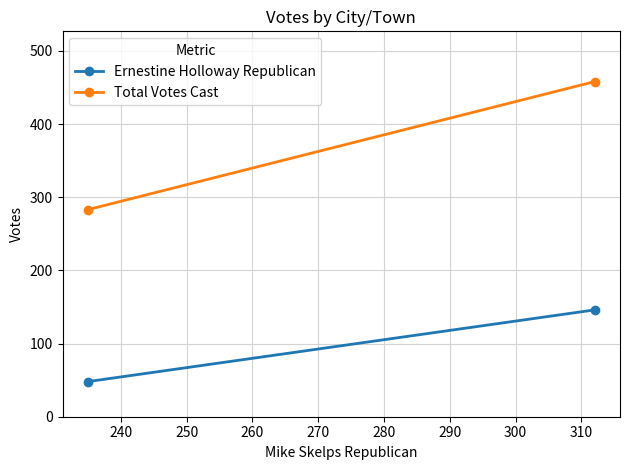

How many series are shown in this chart?

2